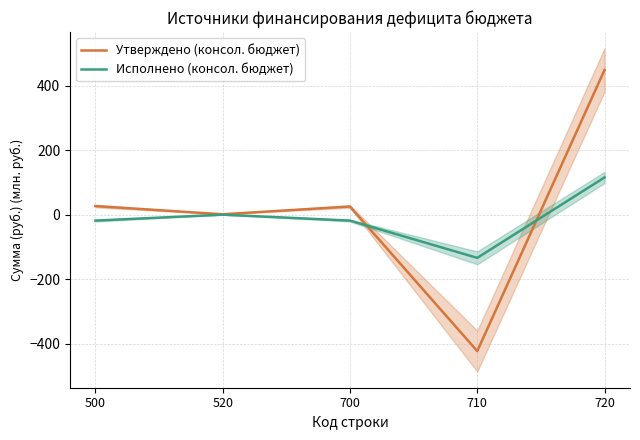

Which has a higher value, 700 or 720?

720